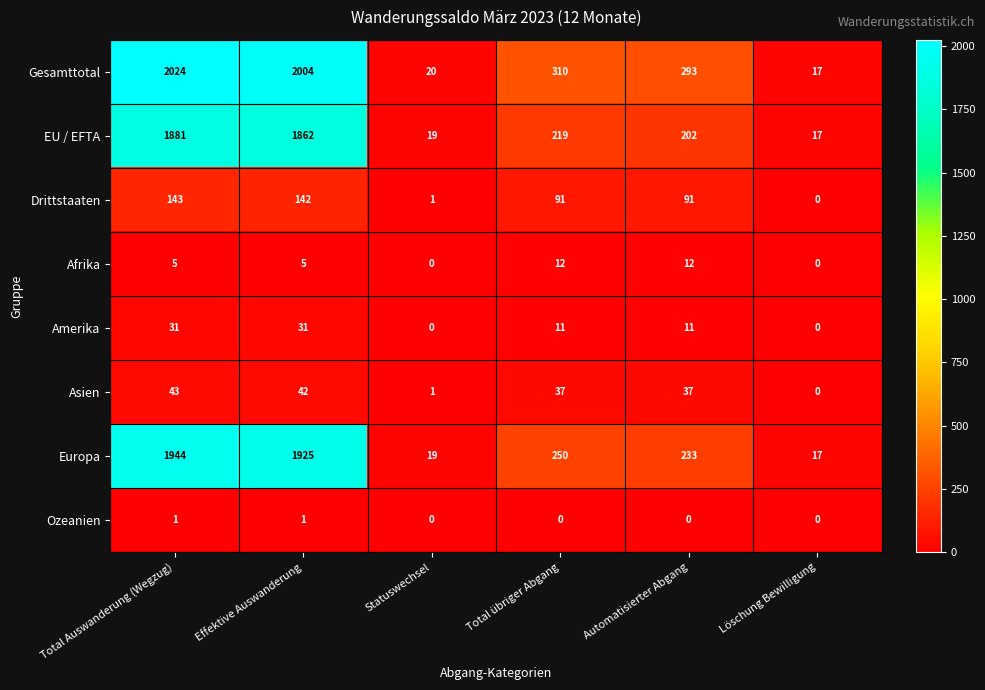

Where is Gesamttotal nearest to the value 1020?

Total übriger Abgang